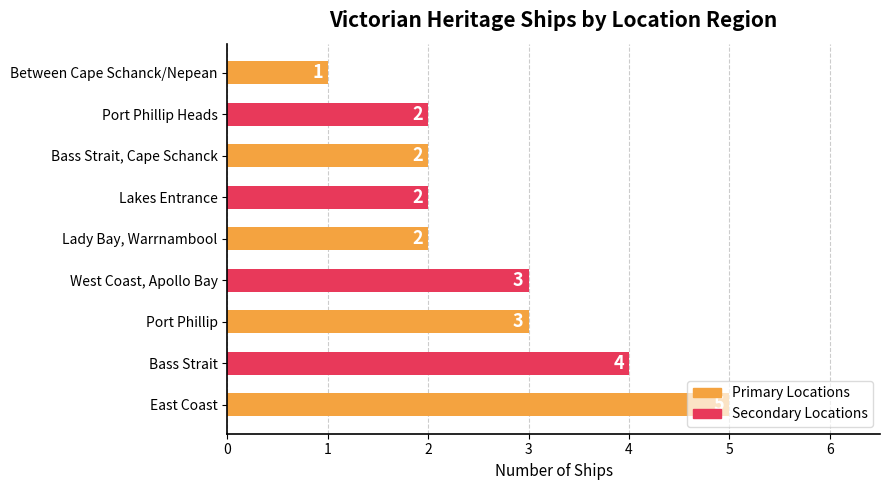

What is the average value?

3